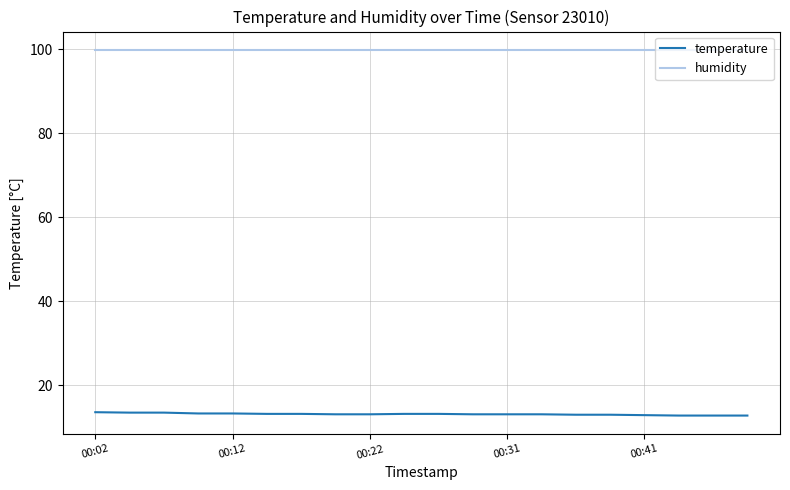

Rank the series by their maximum value, from highest to lowest.

humidity, temperature